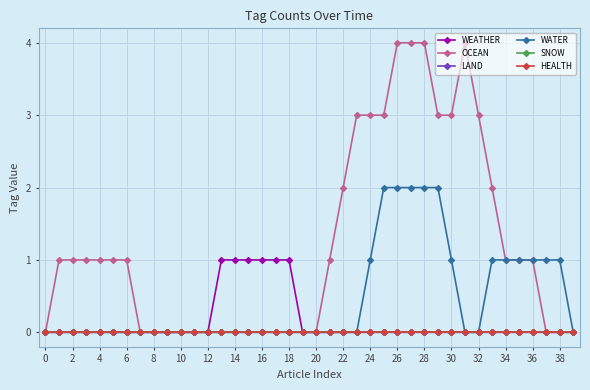

True or false: WATER and OCEAN intersect in this chart.

False